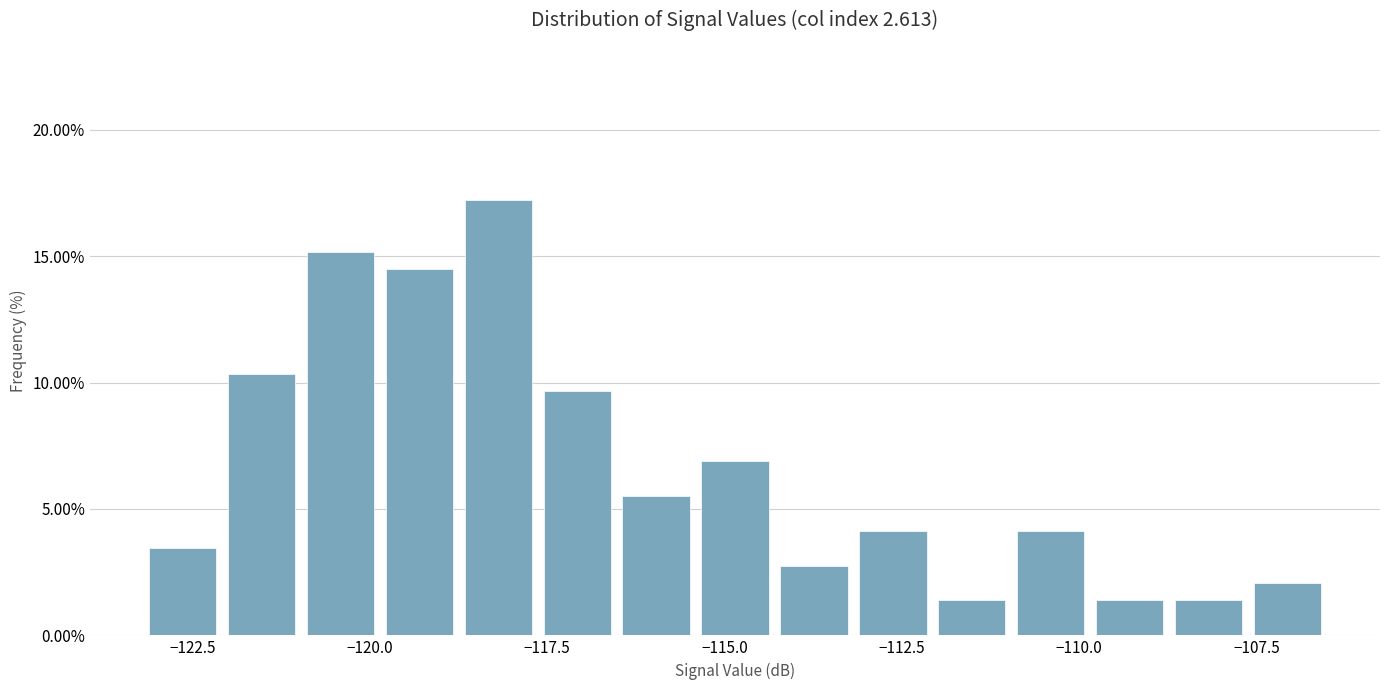

Read against the x-axis, roughly where is the centre of the tallest bar?

-118.0